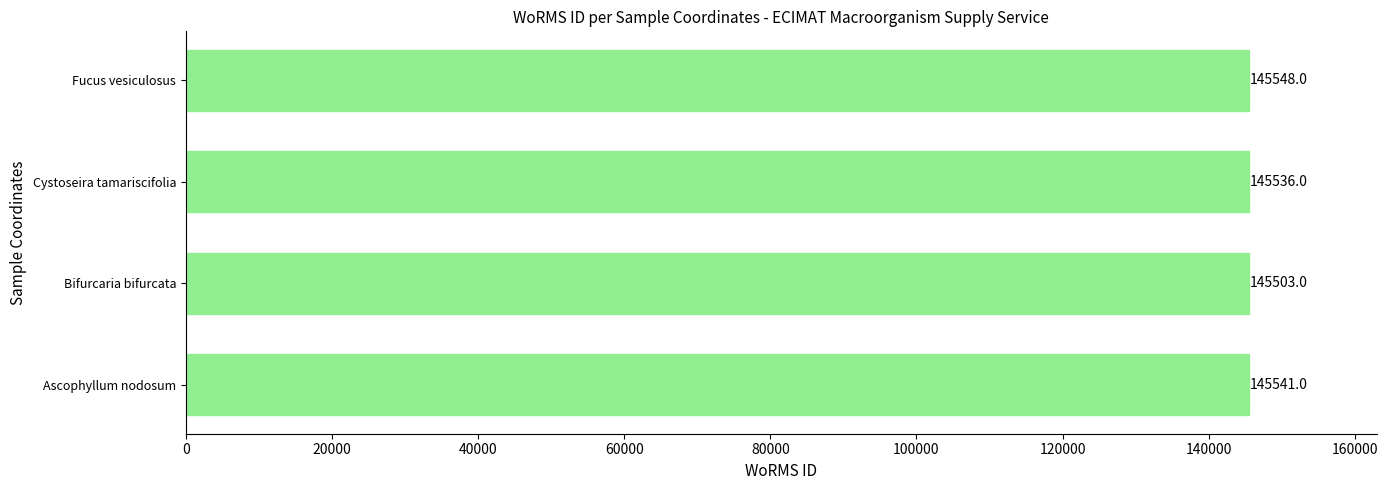

How many bars are there in total?

4